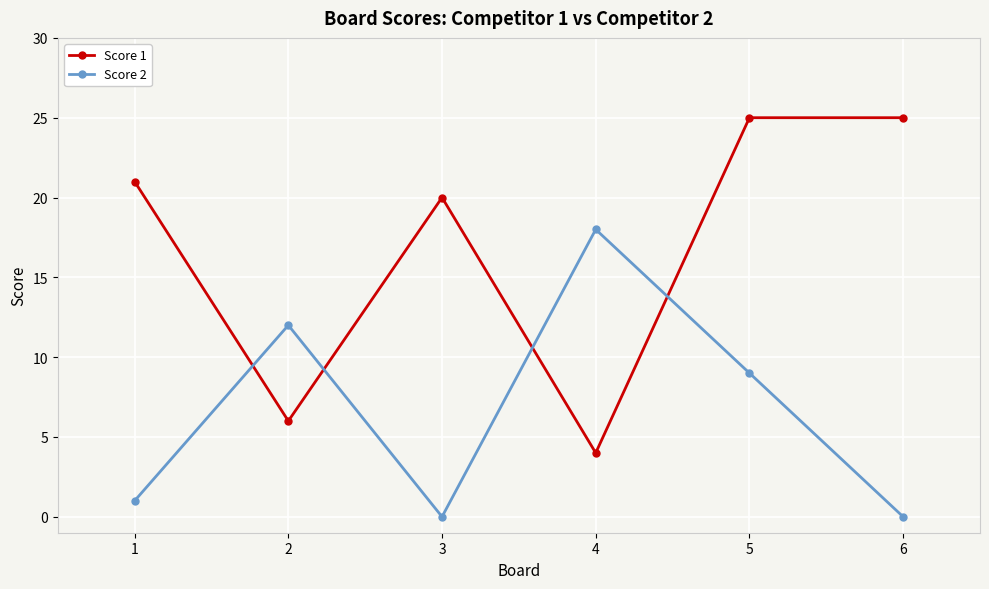

What is the sum of all Score 2 values?

40